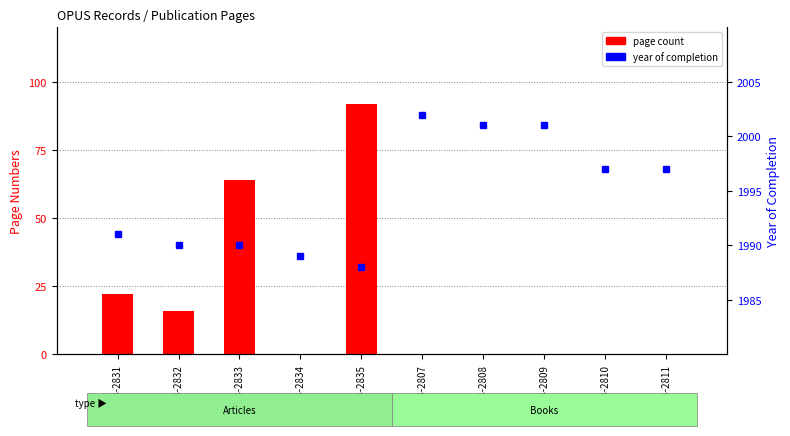

Reading left to right, extract all data points from this chart.

Letzte Seite: 22	16	64	0	92	0	0	0	0	0
Erste Seite: 16	16	61	0	84	0	0	0	0	0
Year of Completion: 1991	1990	1990	1989	1988	2002	2001	2001	1997	1997